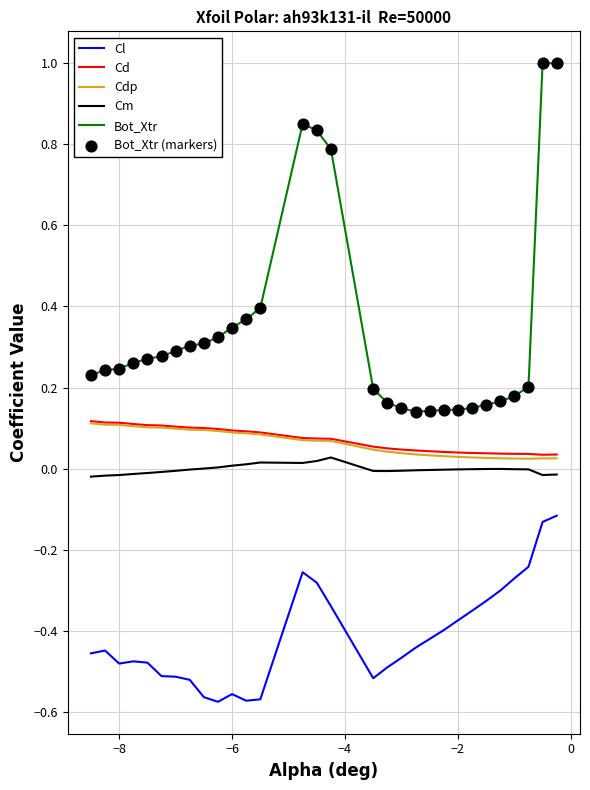

Which series has the largest total across all categories?

Bot_Xtr